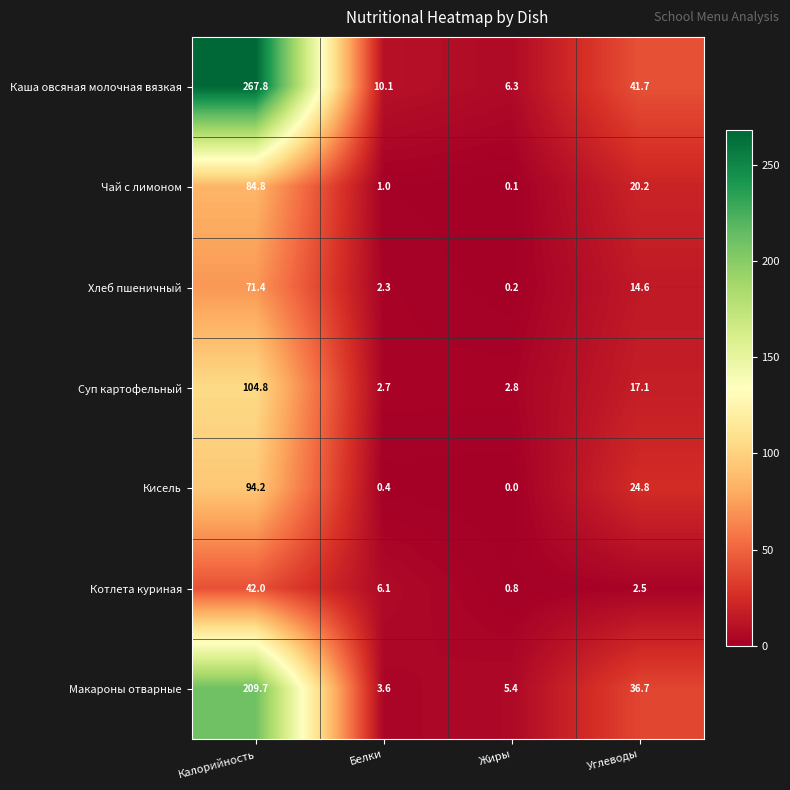

At how many categories does at least one series exceed 233?

1